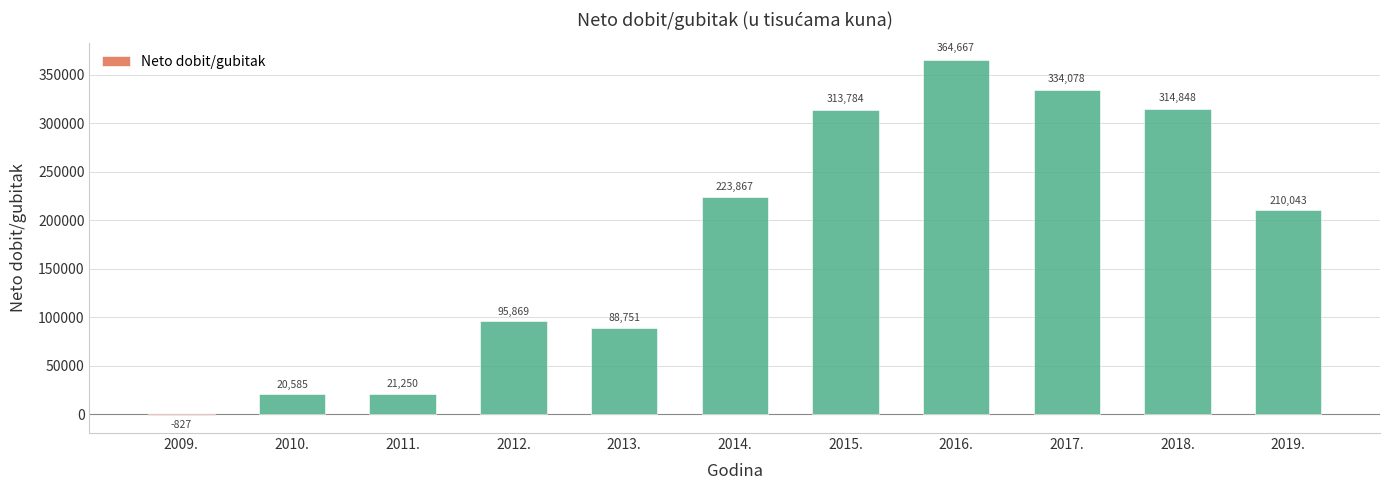

Between 2013. and 2017., which is larger?

2017.